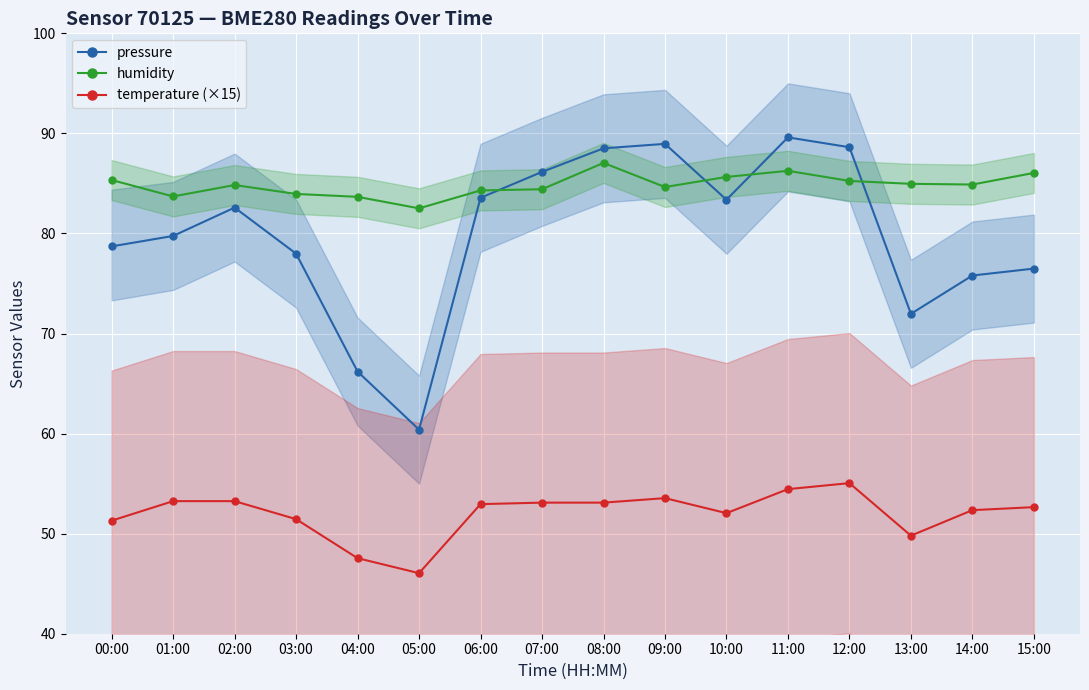

Which series has the largest total across all categories?

humidity